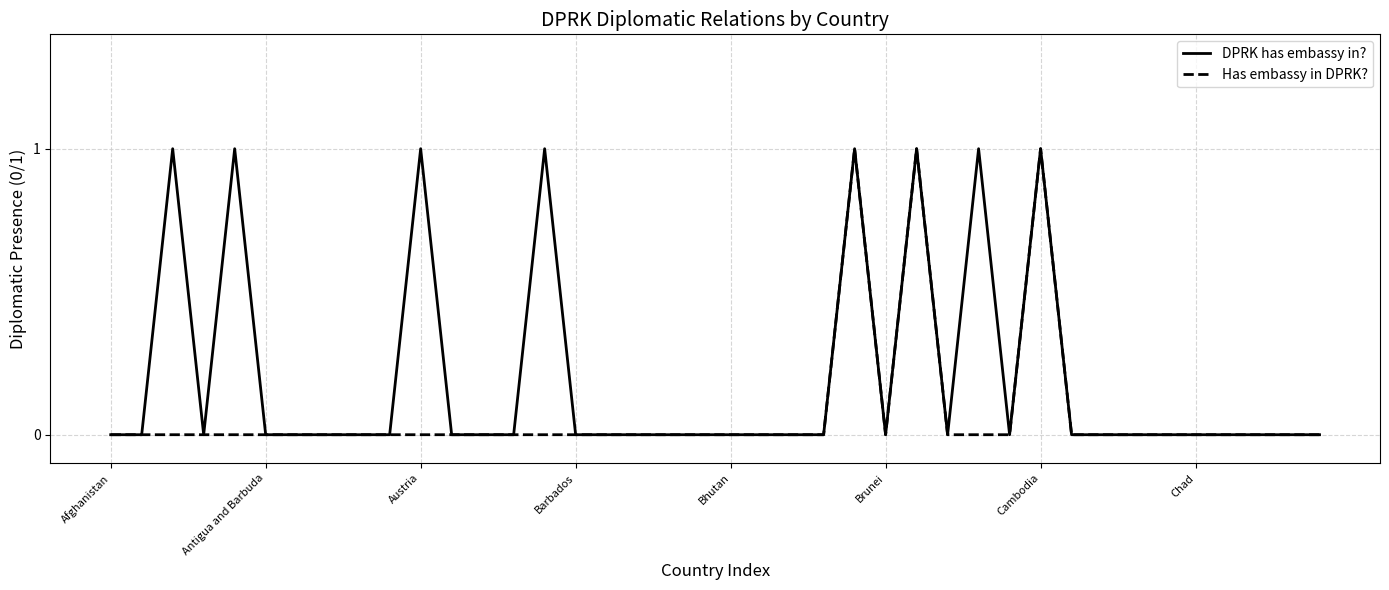

List the series in order of their overall mean, highest first.

DPRK has embassy in?, Has embassy in DPRK?